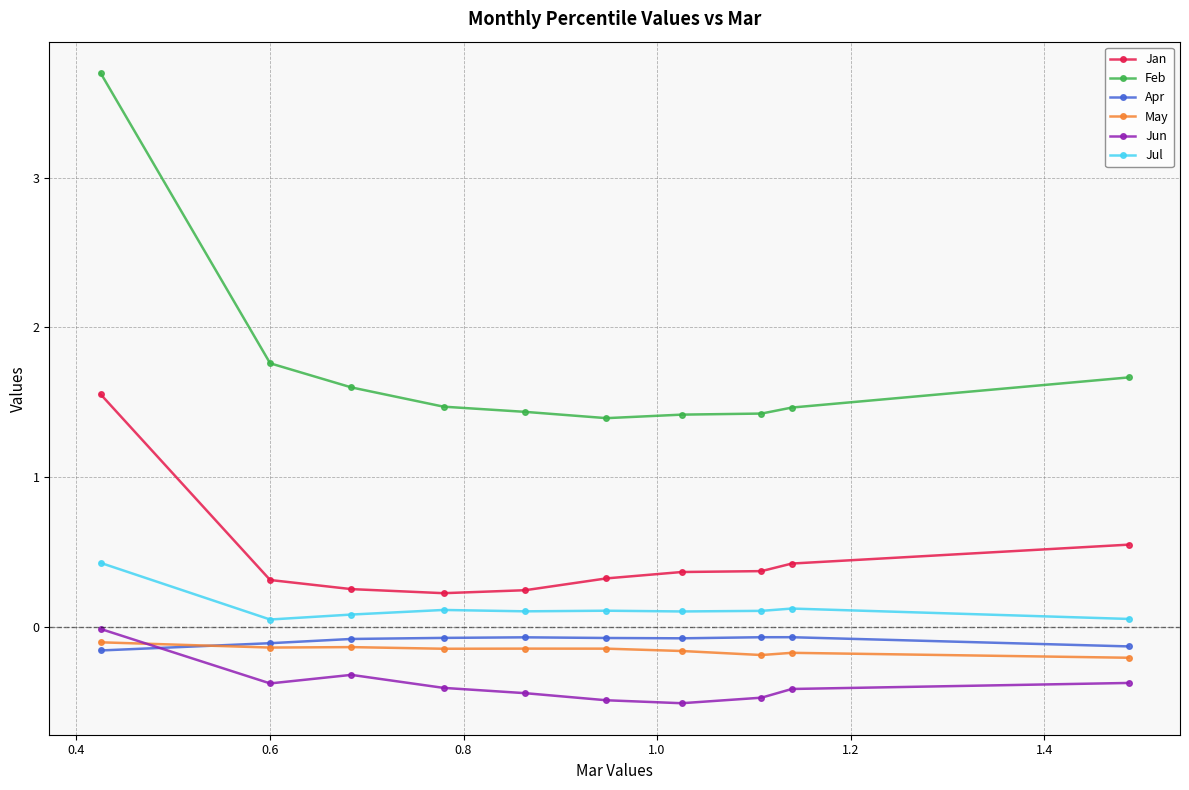

What is the minimum value for Feb?

1.4